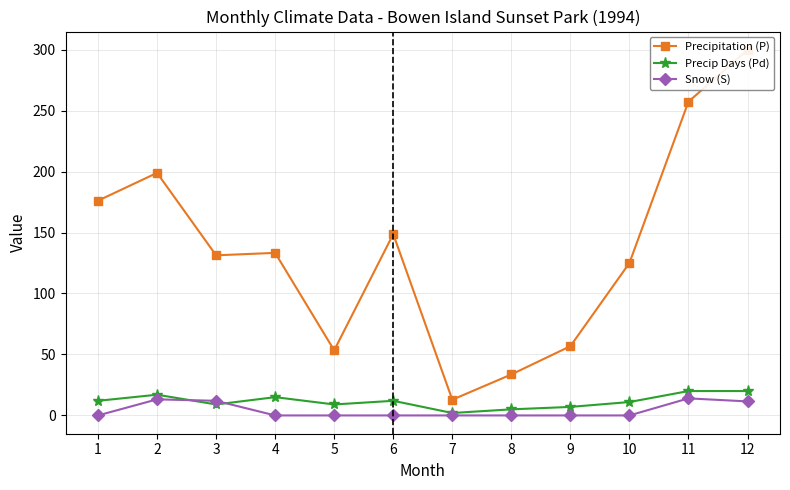

What is the average value of the Precipitation (P) series?

135.6